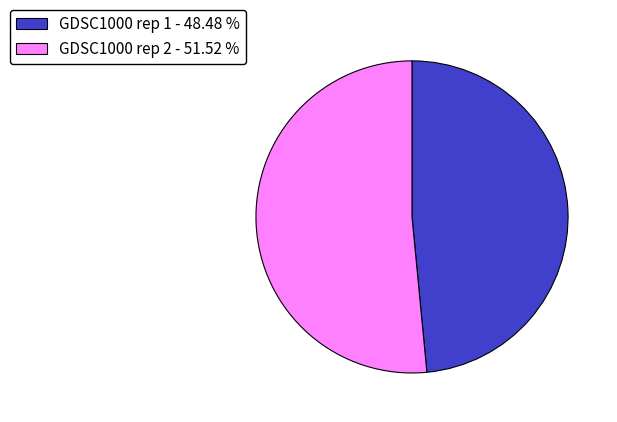

Does any single category account for the majority?

Yes